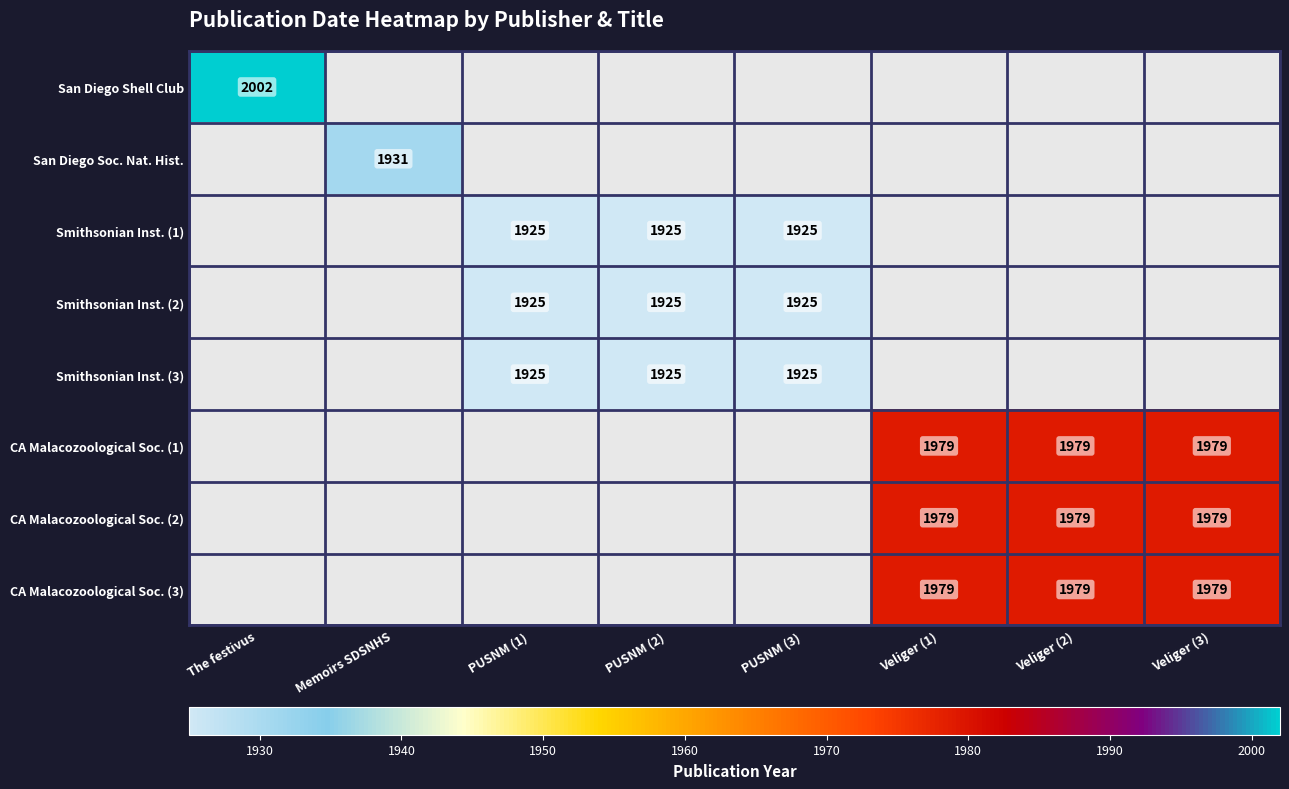

Is it true that Smithsonian Inst. (1) equals 1925 at PUSNM (2)?

True